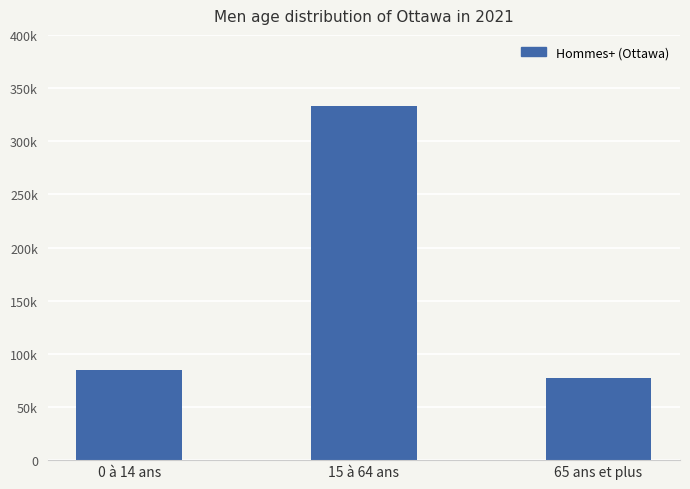

What is the label of the 1st bar from the right?

65 ans et plus